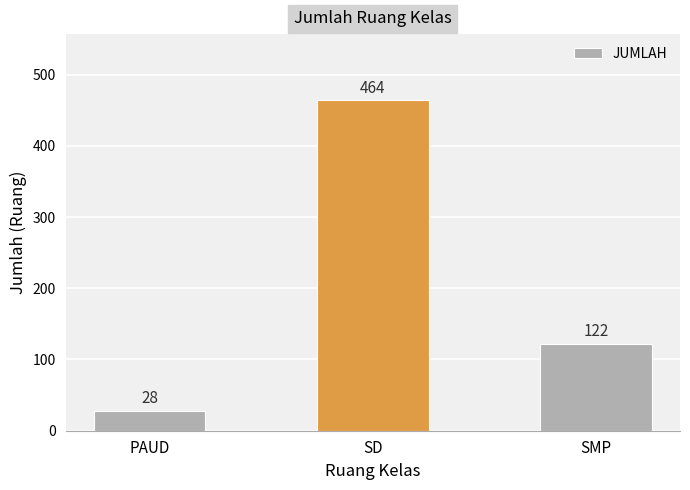

What is the ratio of the value at SD to the value at SMP?

3.8